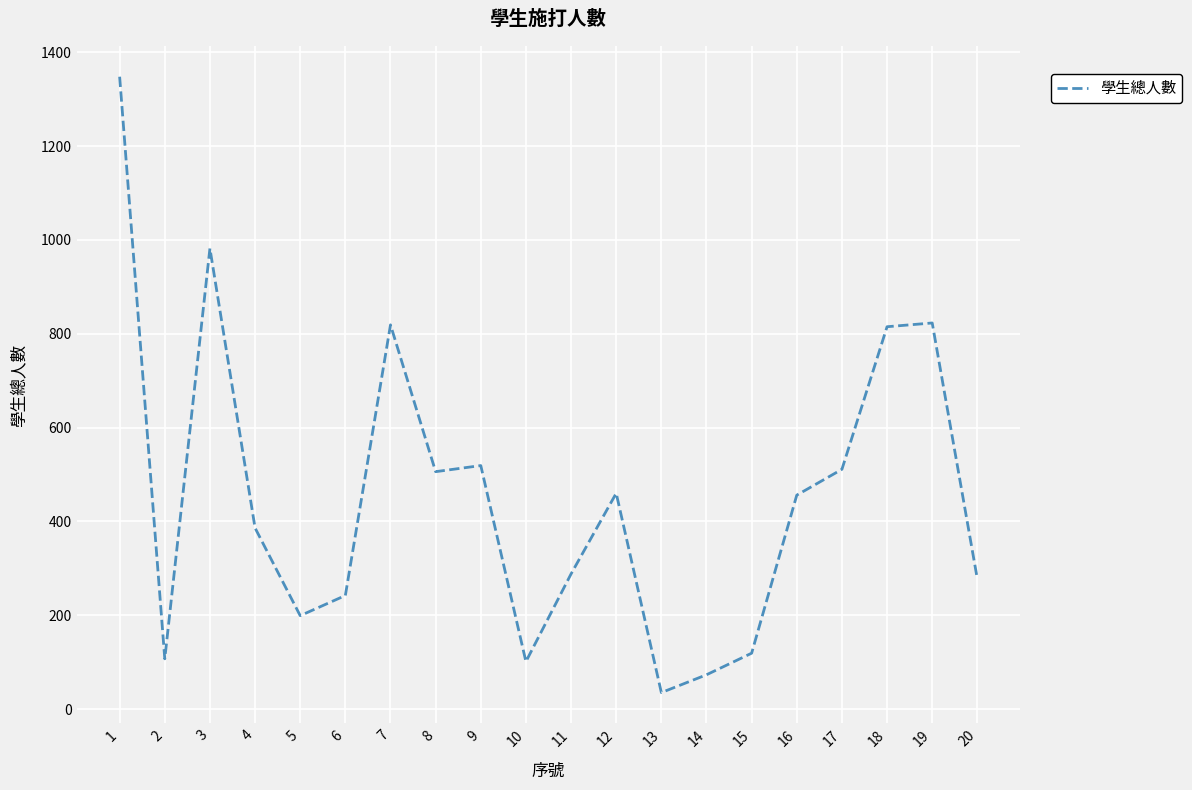

Approximately how many times larger is the value at 20 compared to 19?

0.3